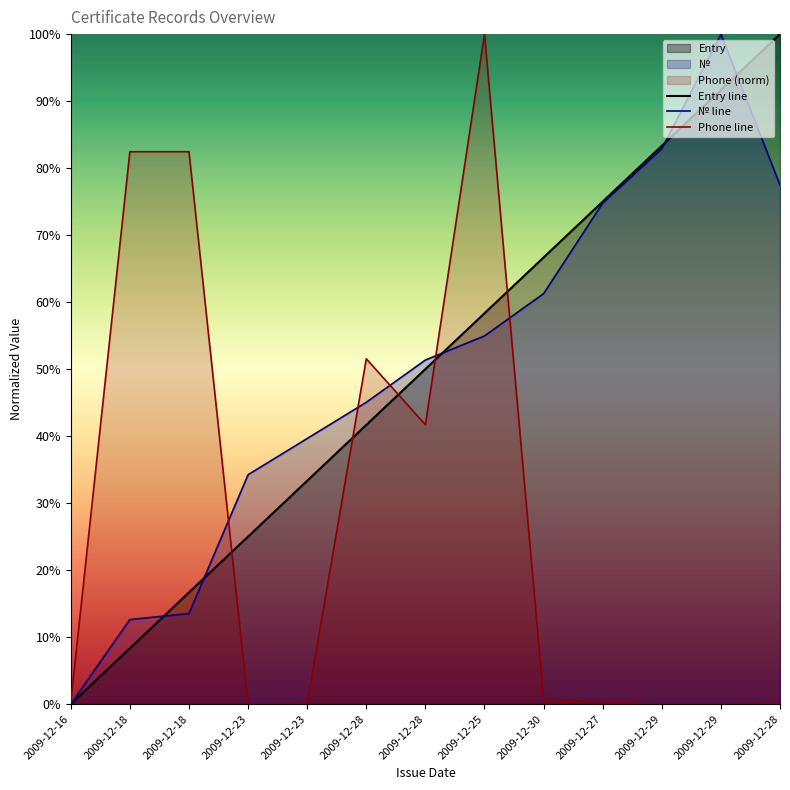

What is the maximum value shown in the chart?

100.0